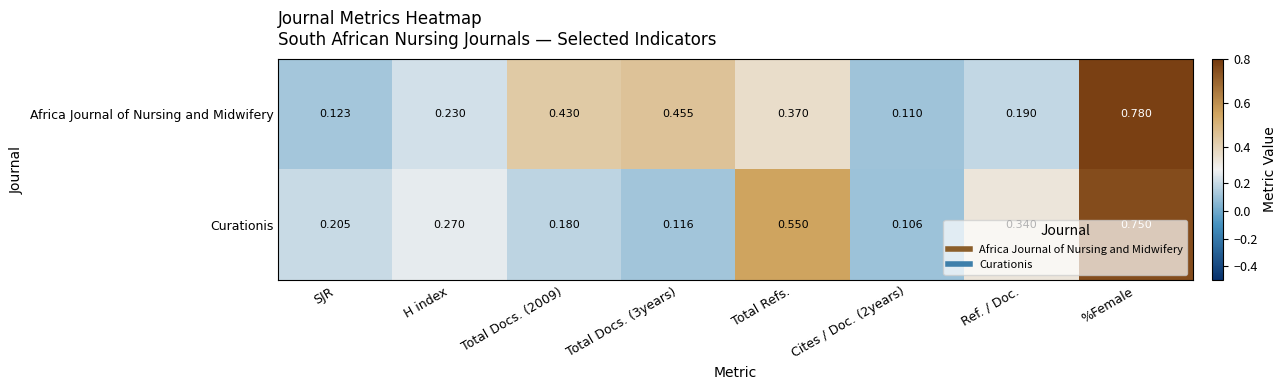

List the series in order of their peak value, lowest first.

Curationis, Africa Journal of Nursing and Midwifery